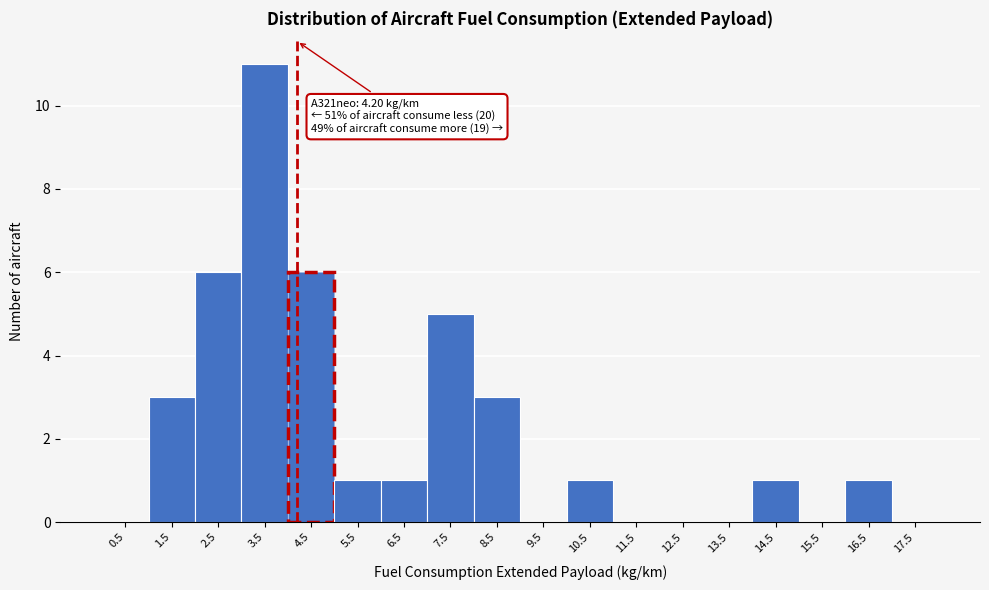

Over which range of the x-axis is the bar tallest?

3 to 4